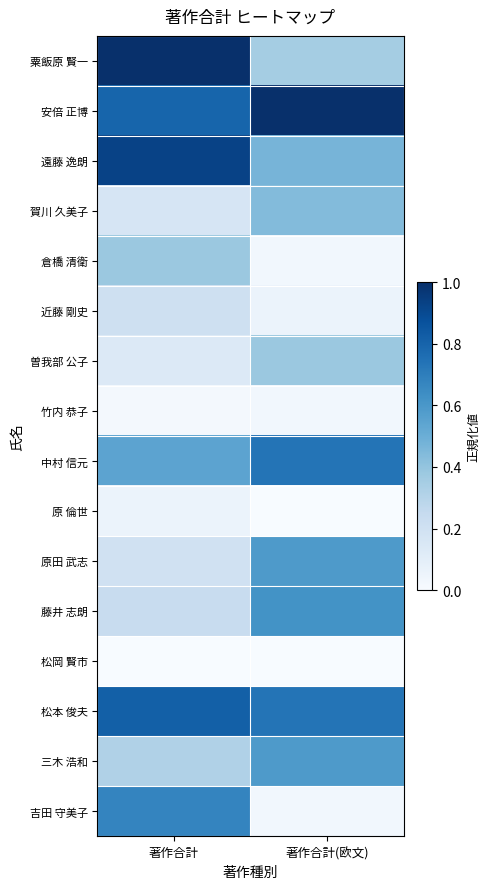

At how many categories does at least one series exceed 0?

2